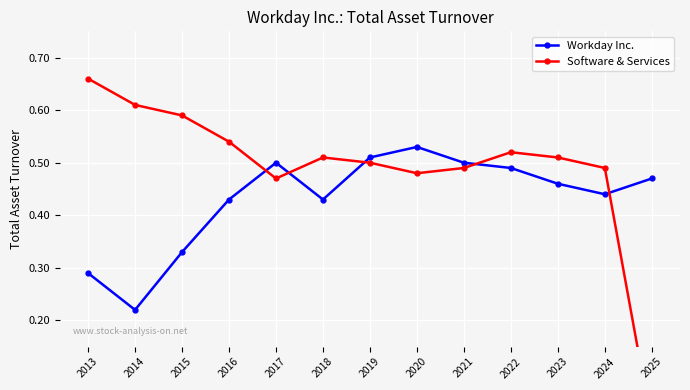

How many lines are shown in the chart?

2